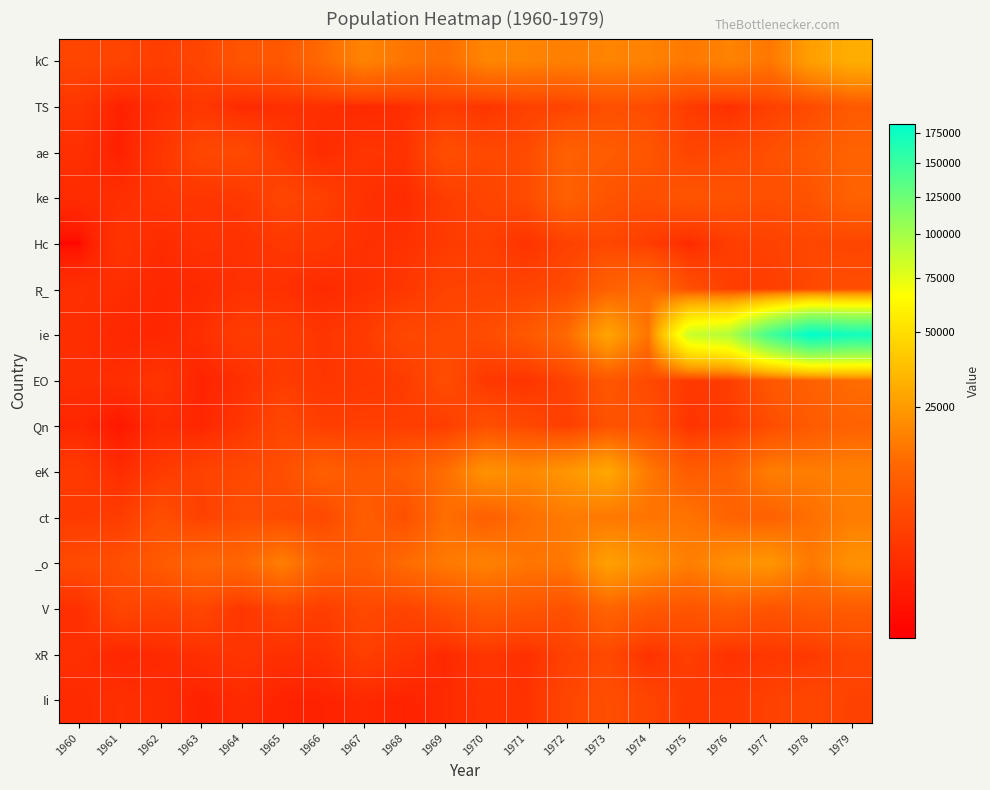

Reading right to left, extract all data points from this chart.

kC: 1979=31035	1978=26238	1977=15564	1976=18313	1975=15778	1974=18199	1973=18582	1972=17385	1971=18563	1970=18901	1969=13211	1968=15199	1967=18558	1966=12724	1965=8265	1964=7616	1963=4716	1962=3532	1961=4501	1960=4697
TS: 1979=8590	1978=5507	1977=3818	1976=1906	1975=3225	1974=5815	1973=6501	1972=4408	1971=3951	1970=2438	1969=3213	1968=1809	1967=1430	1966=1941	1965=1917	1964=1393	1963=2810	1962=1807	1961=913	1960=2558
ae: 1979=11080	1978=8724	1977=6431	1976=5106	1975=4634	1974=7779	1973=9154	1972=10529	1971=5536	1970=5252	1969=6240	1968=2285	1967=2505	1966=1589	1965=3117	1964=5495	1963=4932	1962=2622	1961=888	1960=1946
ke: 1979=10794	1978=7238	1977=6425	1976=7033	1975=7557	1974=6429	1973=7288	1972=10453	1971=5685	1970=4542	1969=3449	1968=1593	1967=2168	1966=3814	1965=4726	1964=2873	1963=2596	1962=2474	1961=1884	1960=1650
Hc: 1979=4664	1978=4958	1977=4068	1976=3474	1975=1525	1974=3432	1973=5060	1972=4016	1971=2287	1970=3793	1969=3157	1968=2119	1967=2055	1966=2856	1965=2869	1964=2126	1963=2185	1962=1570	1961=2447	1960=198
R_: 1979=6259	1978=5194	1977=3590	1976=3636	1975=6453	1974=12678	1973=10545	1972=5579	1971=4443	1970=4363	1969=4248	1968=2731	1967=2040	1966=1539	1965=2014	1964=2139	1963=1450	1962=1289	1961=1798	1960=1969
ie: 1979=171473	1978=182869	1977=145140	1976=94300	1975=84408	1974=14771	1973=27814	1972=12672	1971=8293	1970=5846	1969=5272	1968=5090	1967=3231	1966=2525	1965=3350	1964=3410	1963=1909	1962=1195	1961=1329	1960=1834
EO: 1979=13248	1978=10611	1977=8257	1976=3548	1975=2979	1974=5413	1973=8075	1972=4314	1971=2360	1970=2851	1969=6016	1968=3316	1967=2833	1966=2621	1965=3358	1964=1963	1963=1047	1962=2459	1961=1783	1960=1869
Qn: 1979=10974	1978=8884	1977=5858	1976=3158	1975=2338	1974=6627	1973=6994	1972=3586	1971=5228	1970=6507	1969=3455	1968=3638	1967=3734	1966=3604	1965=4961	1964=2627	1963=1213	1962=1583	1961=476	1960=1246
eK: 1979=17783	1978=16866	1977=17016	1976=10669	1975=9256	1974=16070	1973=28811	1972=23489	1971=19829	1970=22454	1969=13502	1968=9493	1967=8079	1966=10138	1965=6146	1964=5192	1963=4176	1962=3057	1961=1673	1960=3106
ct: 1979=16968	1978=13776	1977=10733	1976=11294	1975=14861	1974=14956	1973=15735	1972=16299	1971=13635	1970=10213	1969=13626	1968=6412	1967=9791	1966=5181	1965=5698	1964=6045	1963=3952	1962=6311	1961=3330	1960=3181
_o: 1979=22339	1978=15922	1977=23636	1976=21558	1975=17304	1974=21775	1973=26492	1972=15684	1971=15249	1970=18061	1969=16088	1968=13072	1967=9200	1966=10275	1965=17196	1964=11880	1963=11663	1962=8728	1961=6408	1960=5552
V: 1979=9093	1978=8776	1977=7241	1976=9275	1975=7537	1974=8544	1973=11282	1972=6837	1971=7790	1970=8660	1969=6314	1968=4377	1967=5425	1966=3480	1965=4580	1964=2606	1963=4794	1962=4087	1961=4852	1960=1963
xR: 1979=4630	1978=3014	1977=2813	1976=2105	1975=3676	1974=2140	1973=5249	1972=4040	1971=1975	1970=2664	1969=1434	1968=2464	1967=3728	1966=2117	1965=1907	1964=2535	1963=1956	1962=1480	1961=1186	1960=2001
Ii: 1979=4151	1978=4906	1977=4030	1976=3001	1975=3016	1974=4603	1973=6373	1972=4711	1971=2192	1970=2249	1969=1534	1968=1007	1967=1377	1966=1002	1965=1023	1964=1523	1963=960	1962=1592	1961=1952	1960=1514